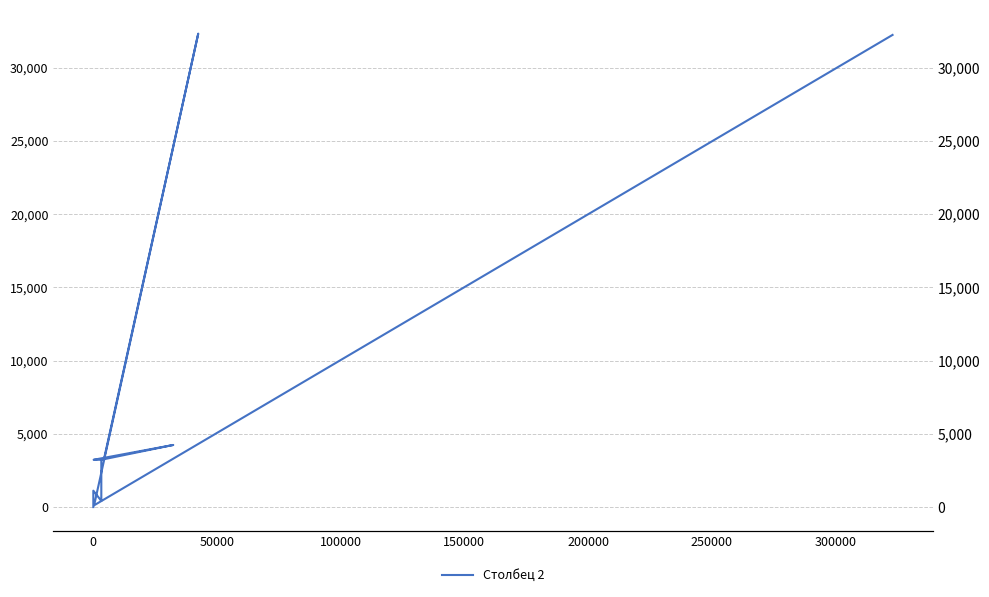

True or false: the data shows 4868 at 100000.

False